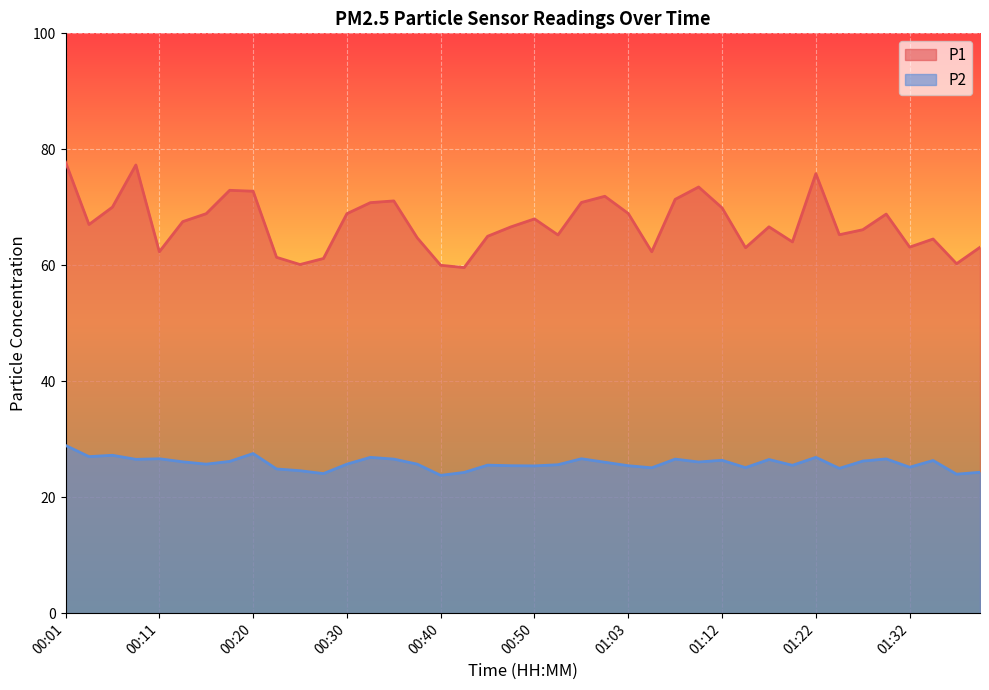

Reading left to right, what are all the values shown in this chart?

P1: 77.8	67.0	70.0	77.3	62.3	67.5	68.9	72.9	72.8	61.4	60.1	61.2	68.9	70.8	71.1	64.7	60.0	59.6	65.0	66.6	68.0	65.2	70.8	71.9	68.9	62.3	71.4	73.5	69.9	63.0	66.6	64.0	75.8	65.3	66.1	68.8	63.1	64.5	60.3	63.1
P2: 28.9	27.0	27.2	26.5	26.6	26.1	25.7	26.2	27.5	24.9	24.6	24.1	25.7	26.9	26.6	25.7	23.8	24.3	25.5	25.4	25.4	25.6	26.6	26.0	25.4	25.1	26.6	26.1	26.4	25.1	26.5	25.5	26.9	25.0	26.2	26.6	25.2	26.3	24.0	24.3